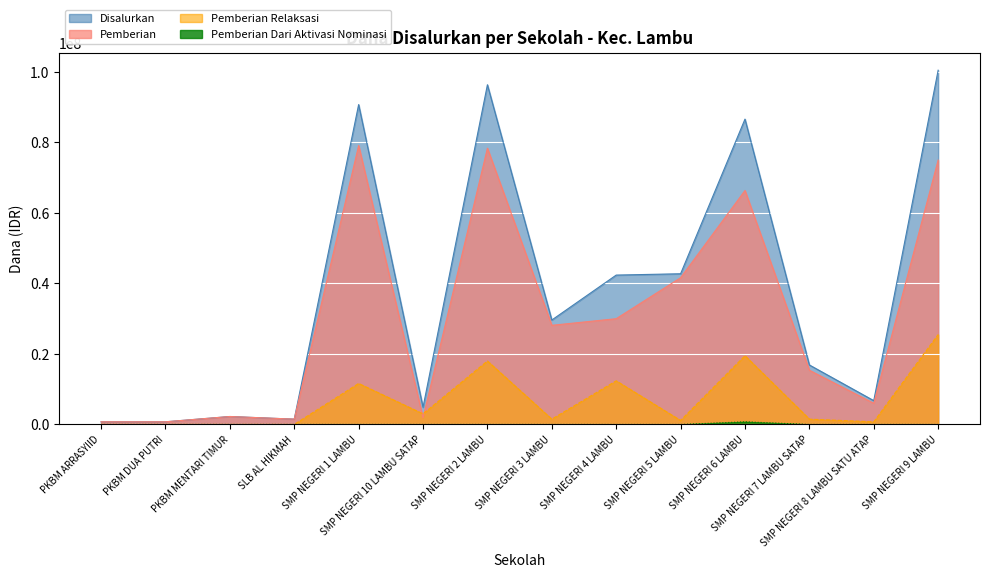

How many lines are shown in the chart?

4